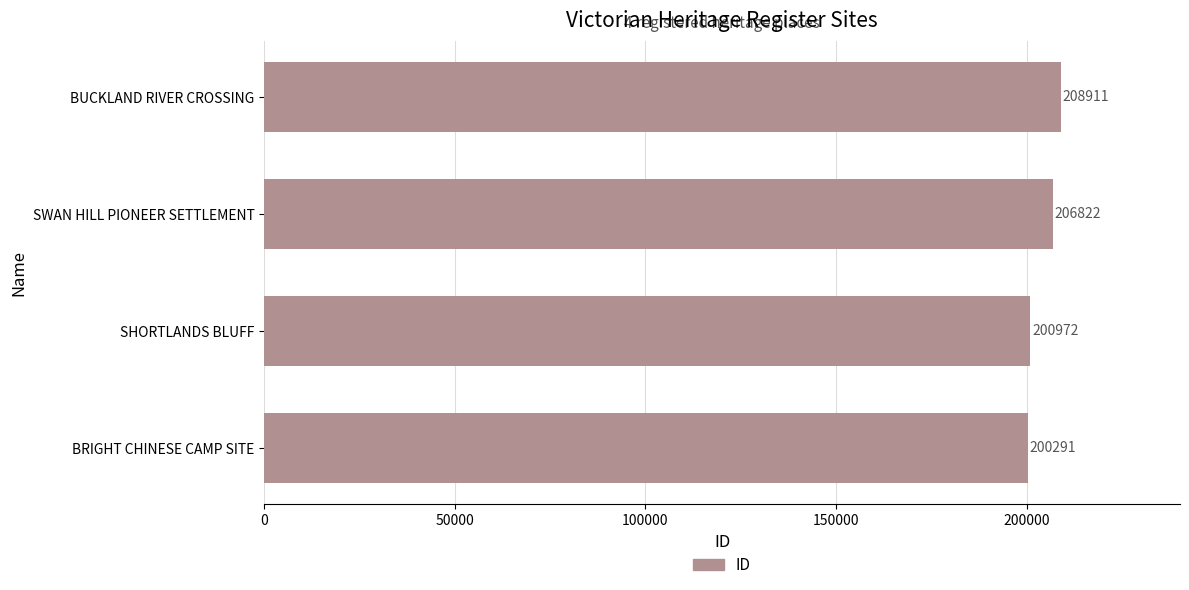

The value at BRIGHT CHINESE CAMP SITE is 200291. True or false?

True